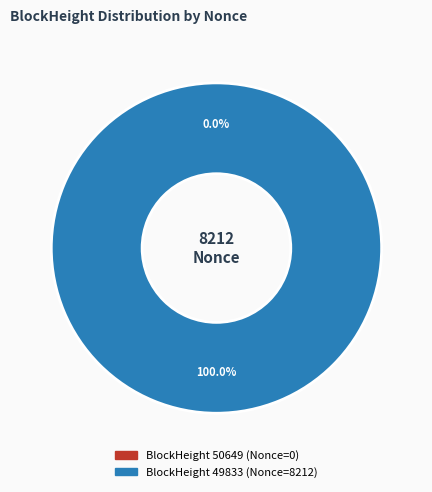

What percentage is NOT represented by 50649?

100.0%